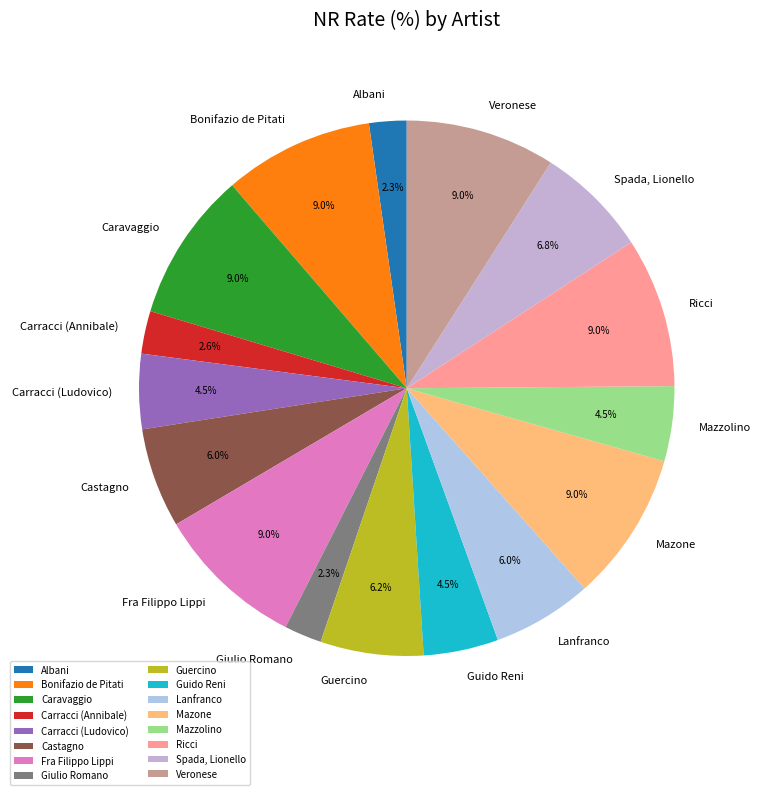

Does Caravaggio represent more than half of the total?

No